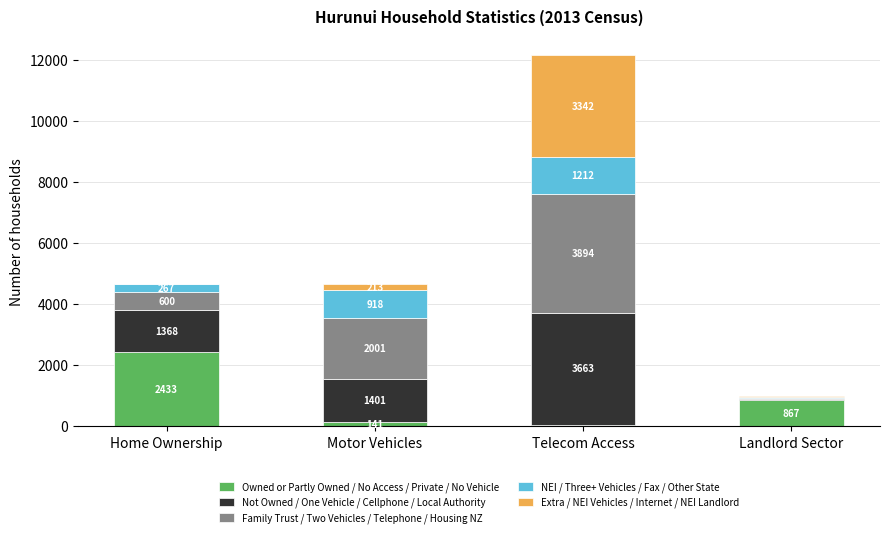

At which category is the sum across all series the highest?

Telecom Access